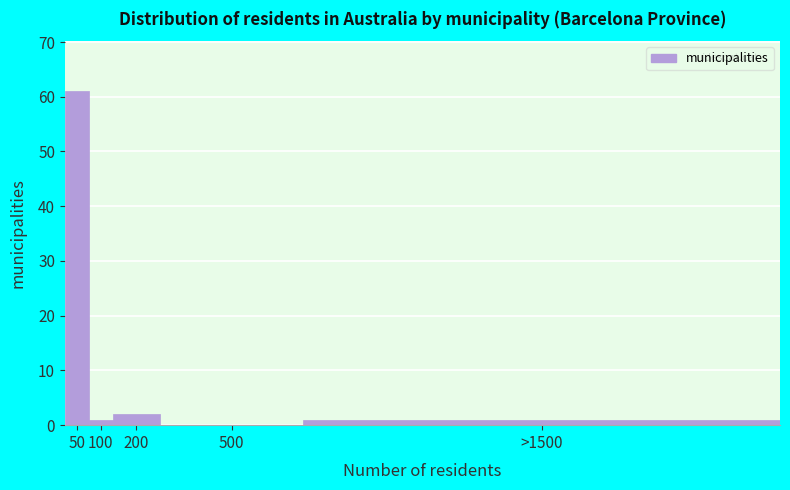

Reading left to right, what are all the values shown in this chart?

50=61	100=1	200=2	500=0	>1500=1